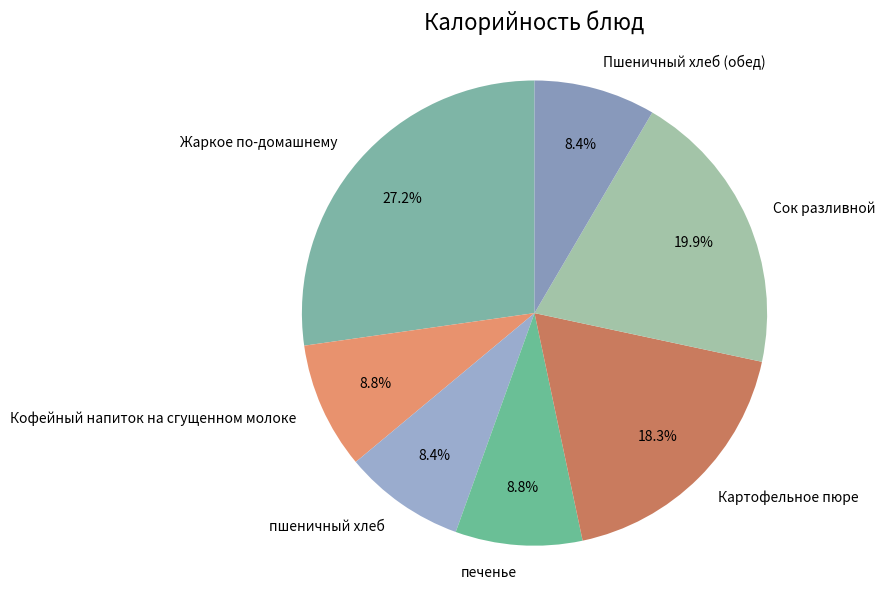

Which has a higher value, Сок разливной or Пшеничный хлеб (обед)?

Сок разливной